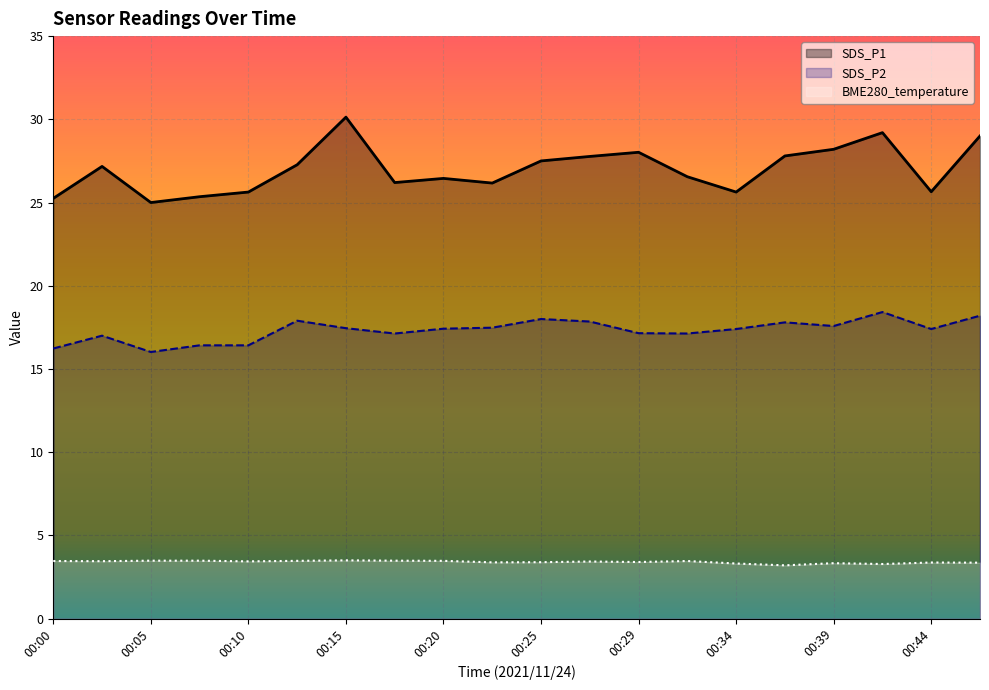

How many lines are shown in the chart?

3